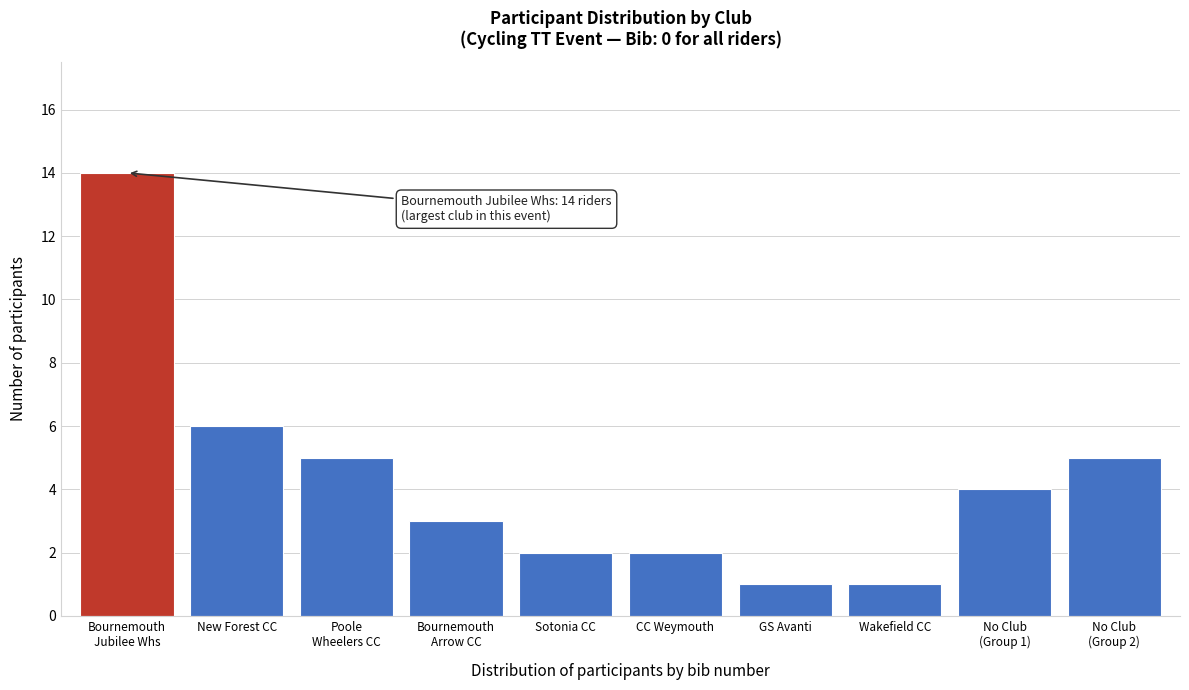

Reading left to right, list all the values displayed in this chart.

14	6	5	3	2	2	1	1	4	5